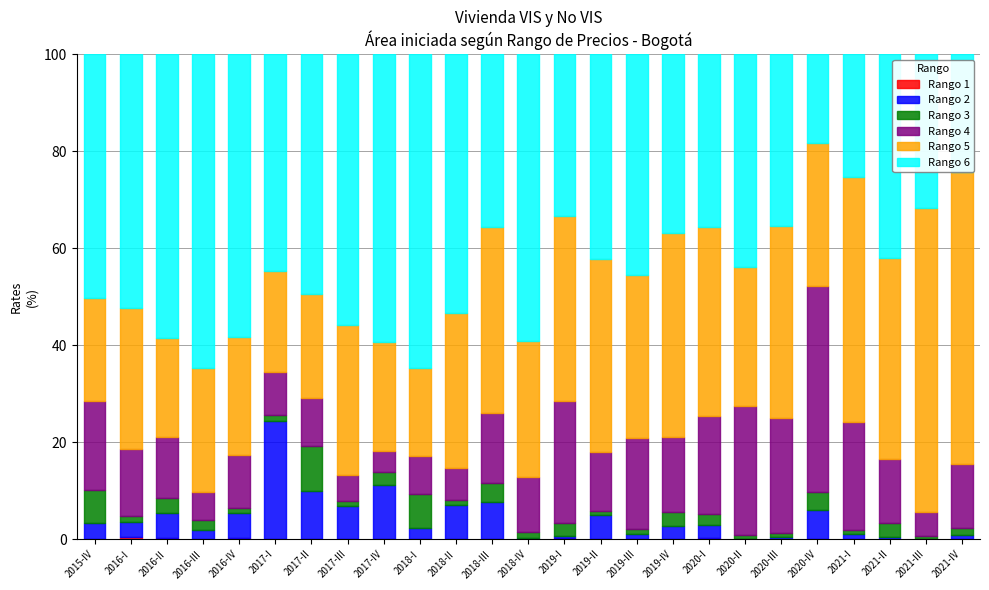

What is the sum of the Rango 5 values at 2018-IV and 2019-II?

67.9